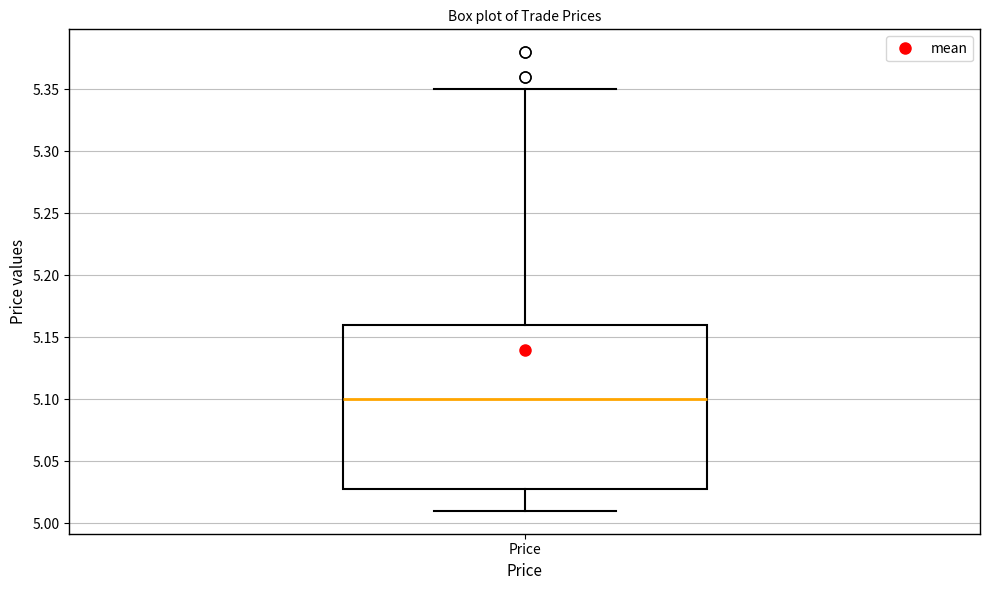

Where does the median line of the box for Price sit on the y-axis? The values are not printed on the chart, so give them approximately, as read against the axis.

5.10